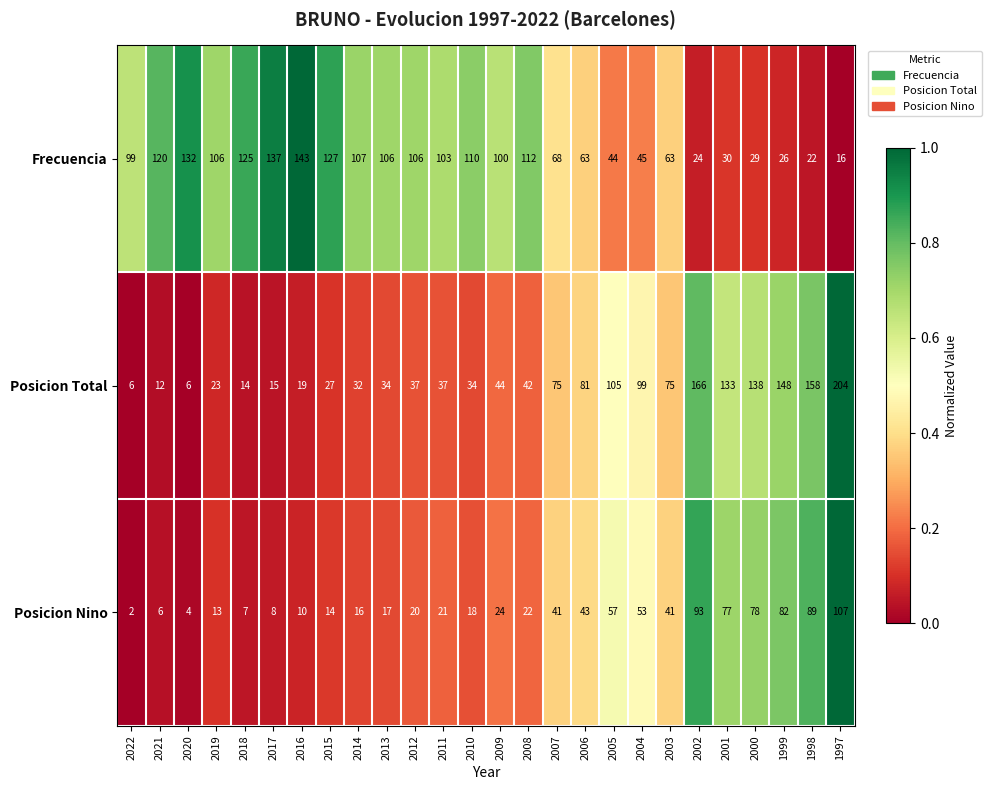

Rank the series by their maximum value, from highest to lowest.

Posicion Total, Frecuencia, Posicion Nino